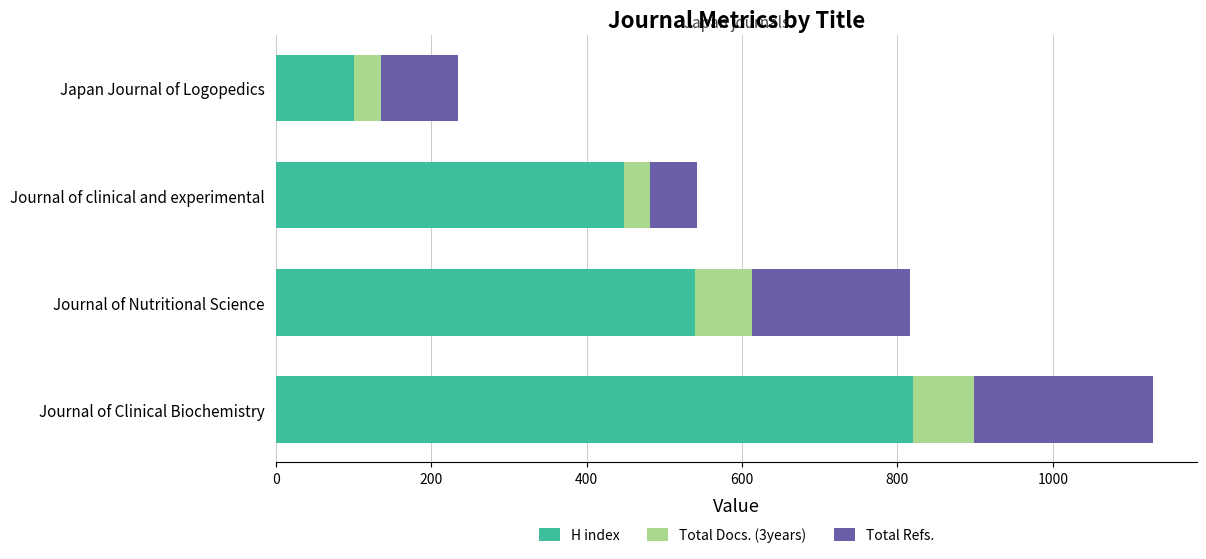

What is the average value of the H index series?

477